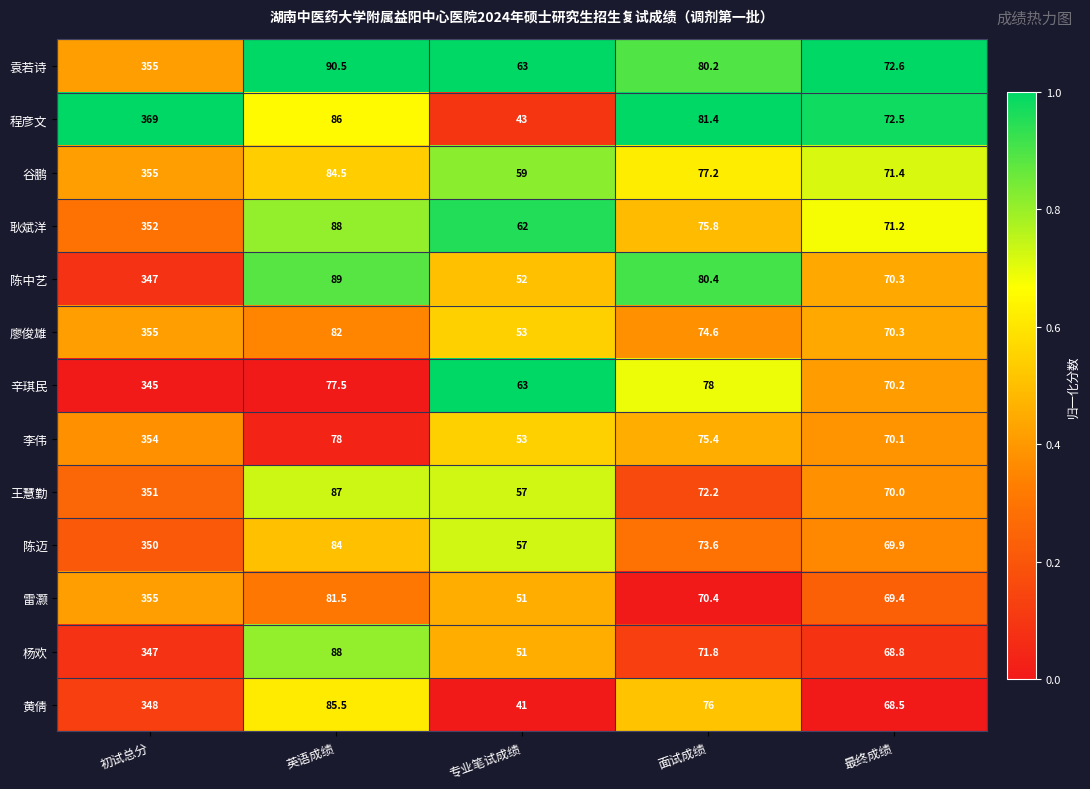

The 黄倩 series shows 143.8 at 英语成绩. True or false?

False